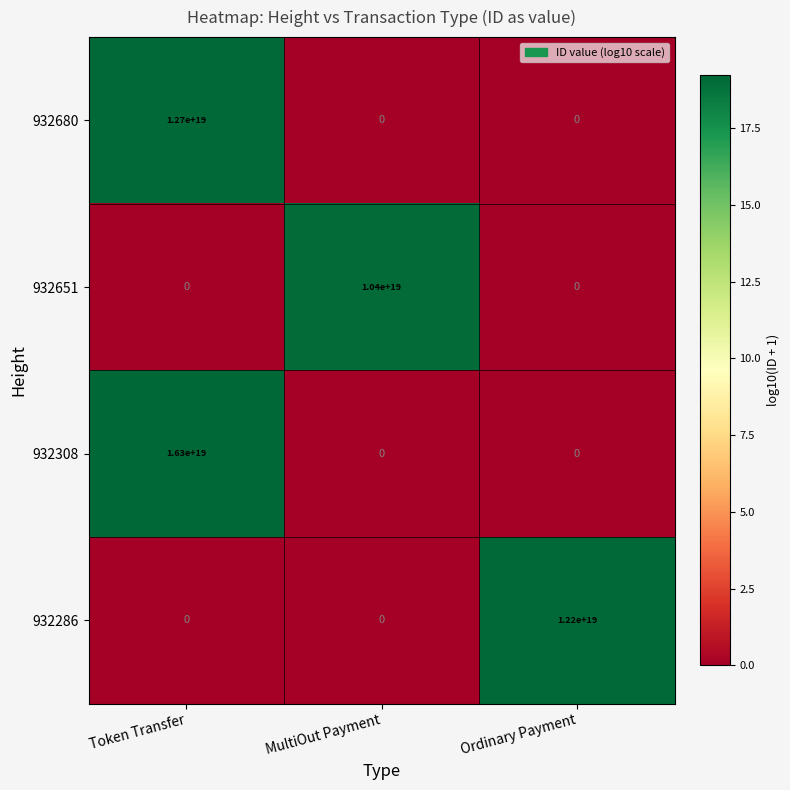

Rank the series by their maximum value, from lowest to highest.

932651, 932286, 932680, 932308